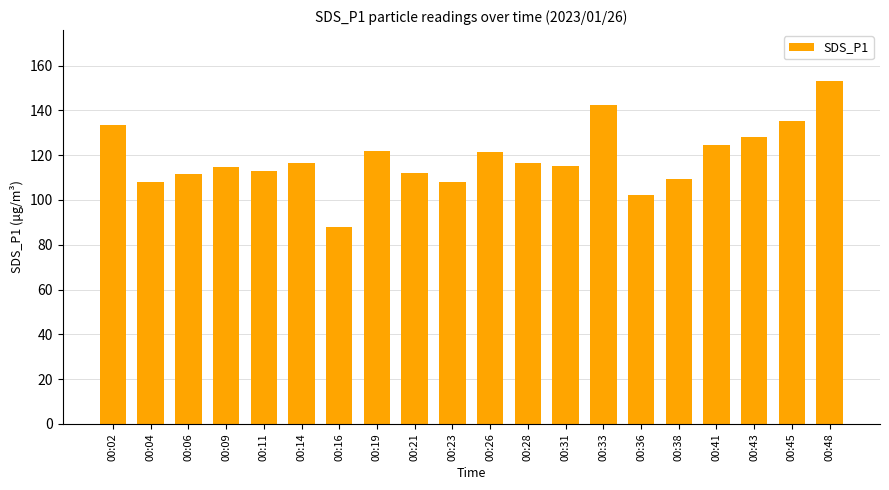

The chart shows a value of 44.5 at 00:09. True or false?

False